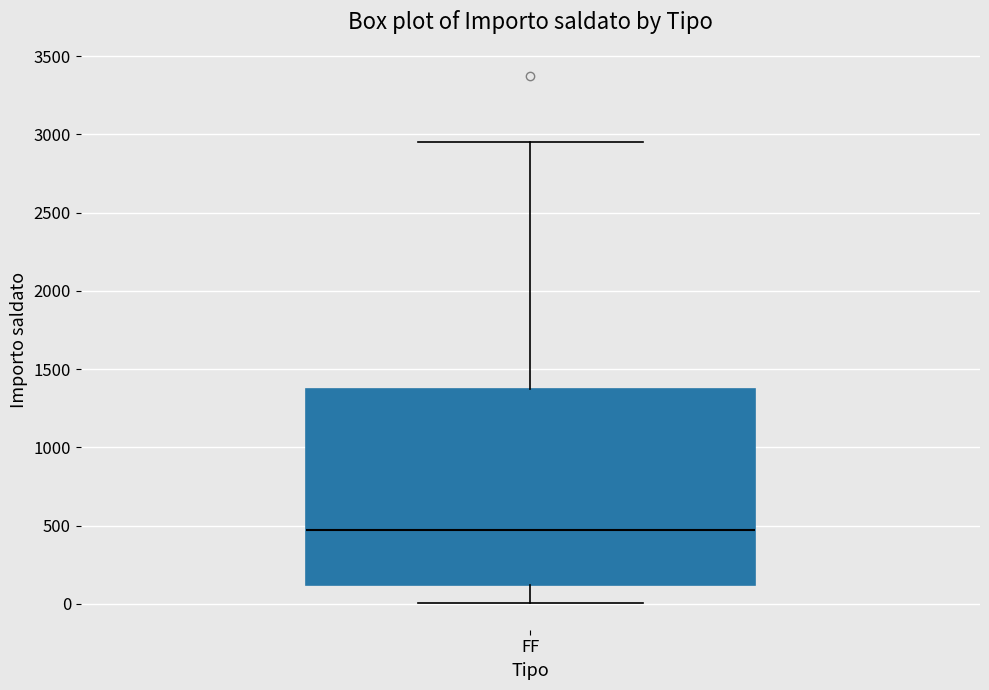

Where is the upper edge of the box for FF on the y-axis? The values are not printed on the chart, so give them approximately, as read against the axis.

1350